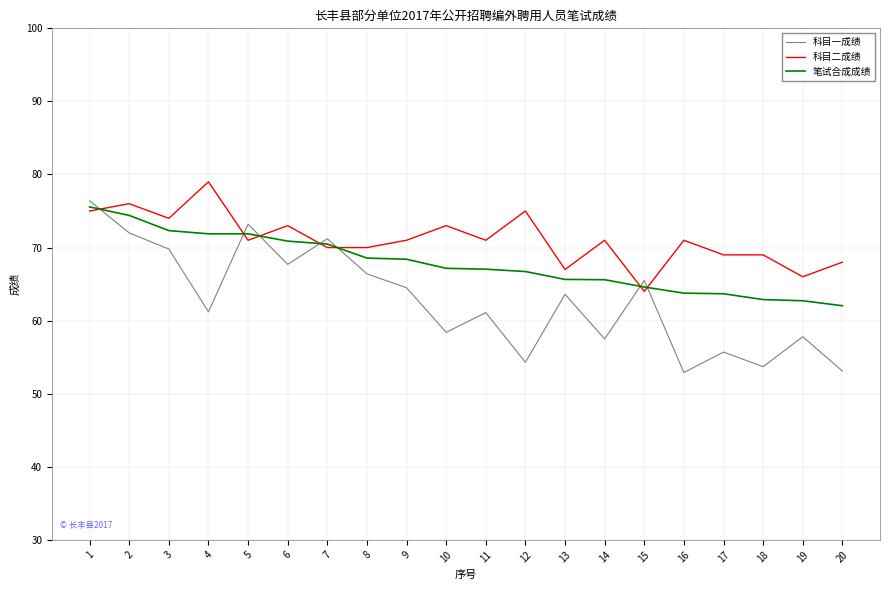

What is the spread (max minus min) of values at 3?

4.2